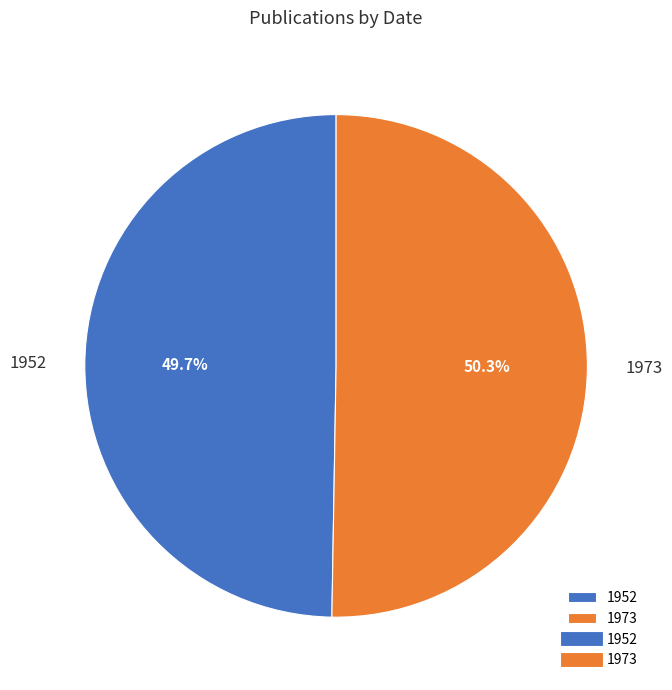

Is there a majority slice in this chart?

Yes